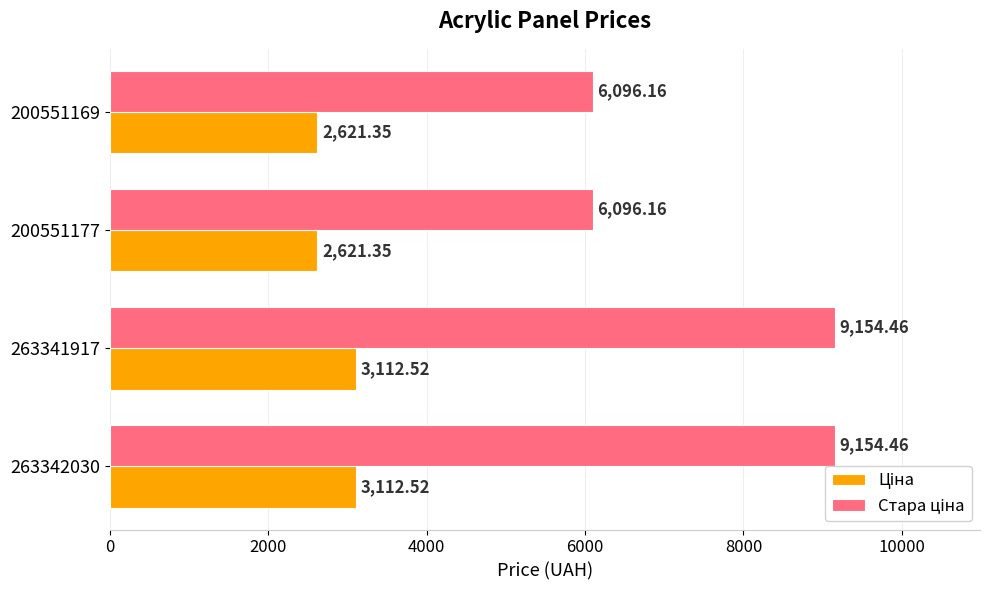

Count the number of data series in this chart.

2